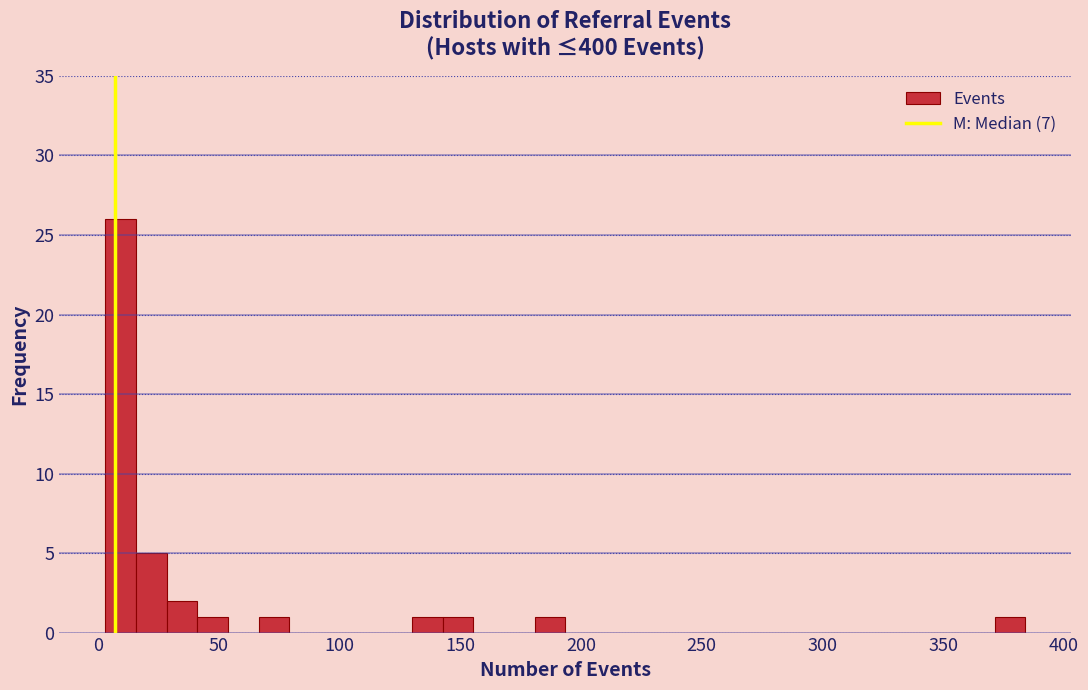

Read against the x-axis, roughly where is the centre of the tallest bar?

10